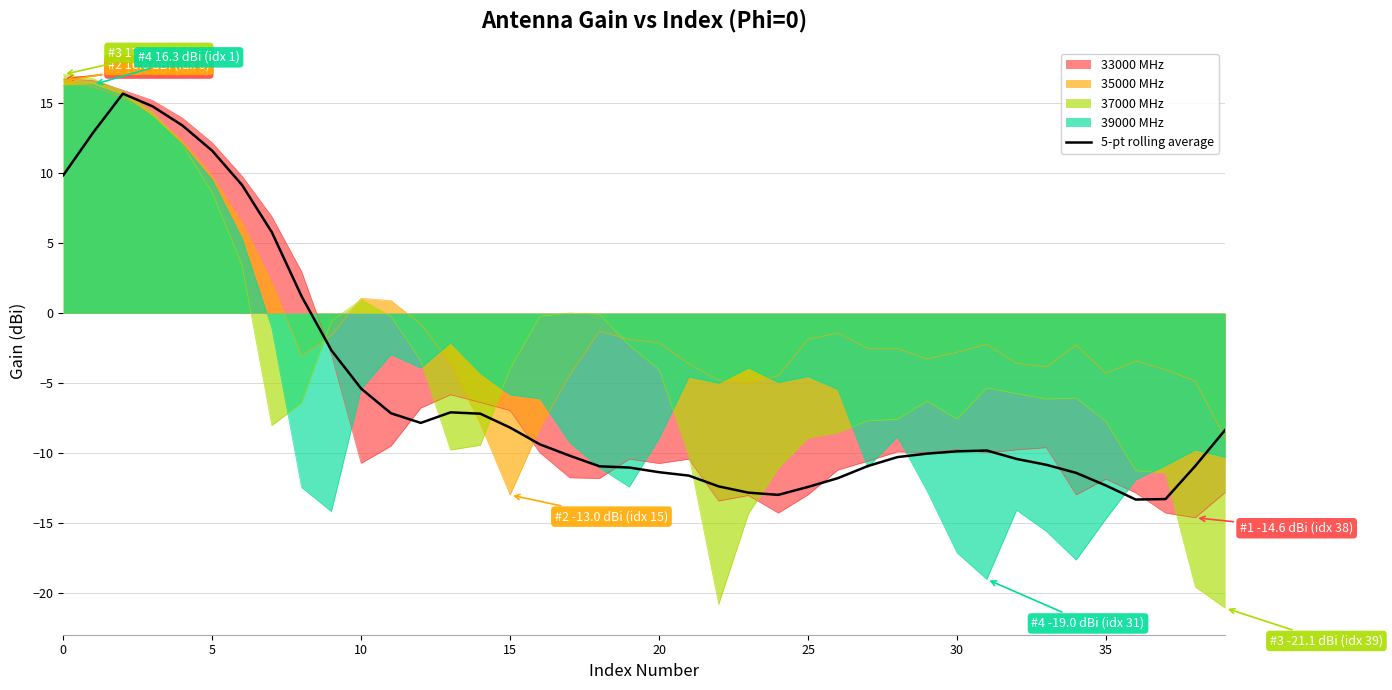

Is it true that the value at 16 is -9.4?

True